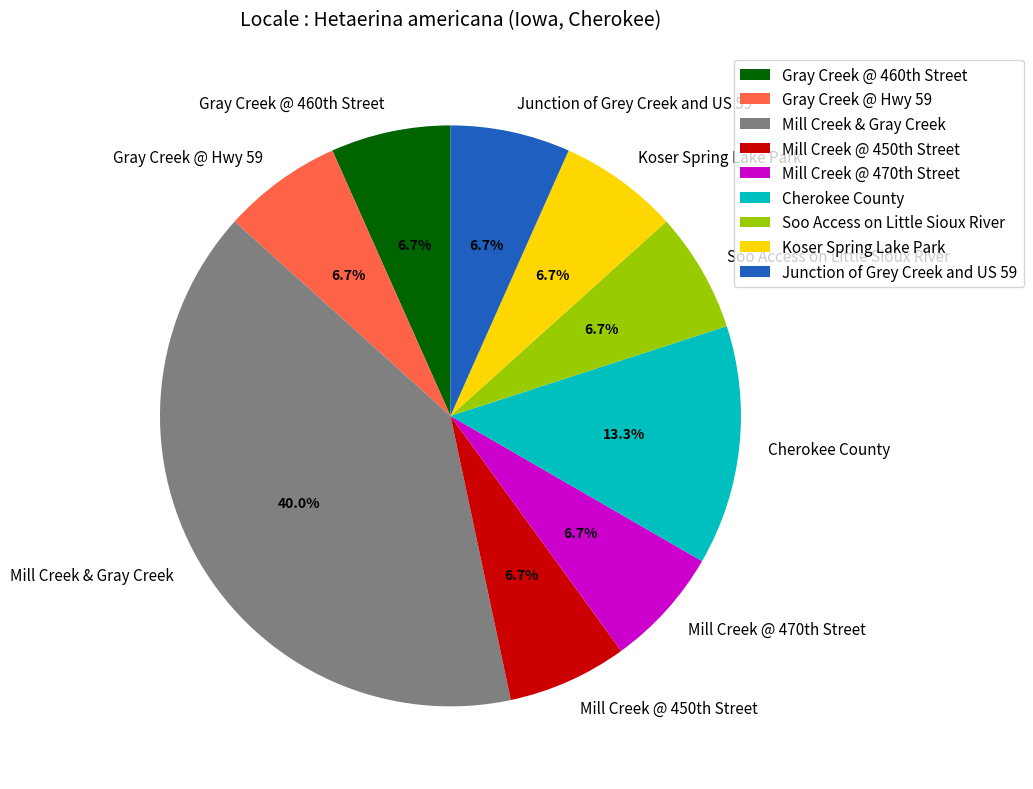

How many segments does this pie chart have?

9